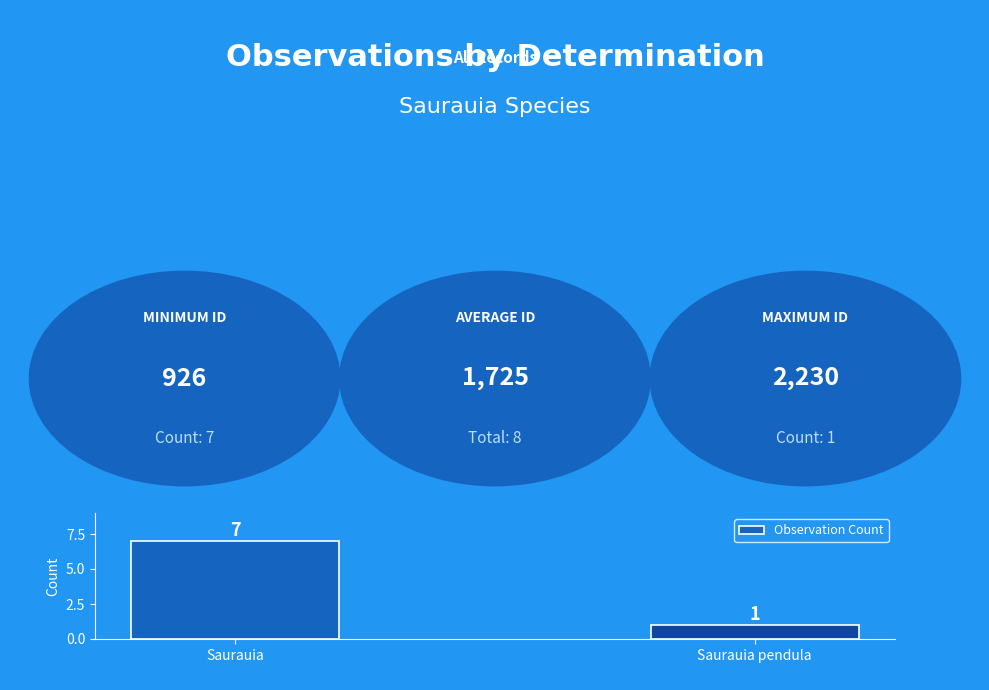

Reading left to right, transcribe all the data shown in this chart.

7	1